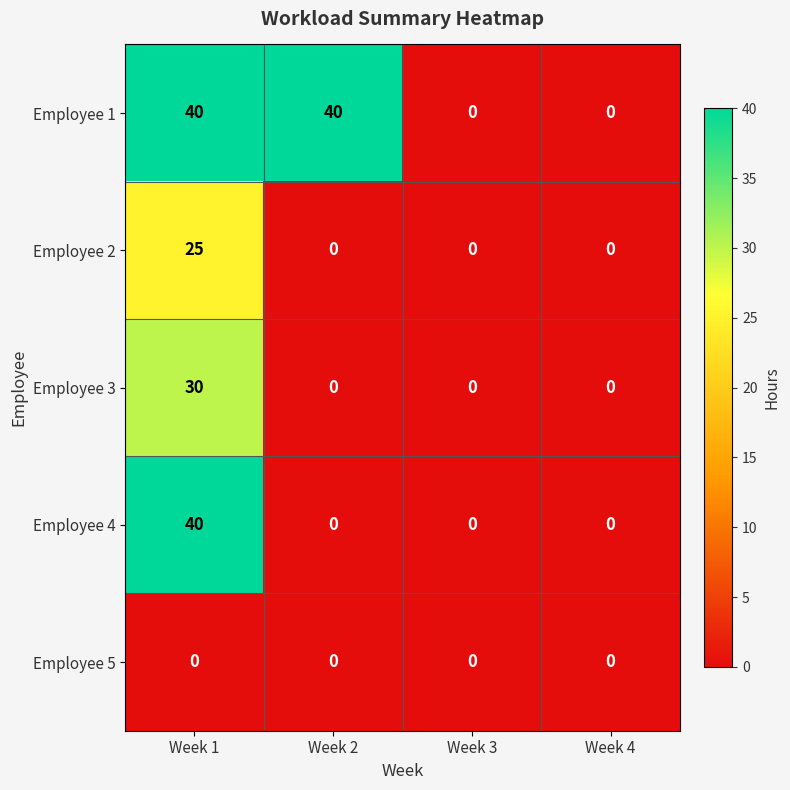

What is the spread (max minus min) of values at Week 2?

40